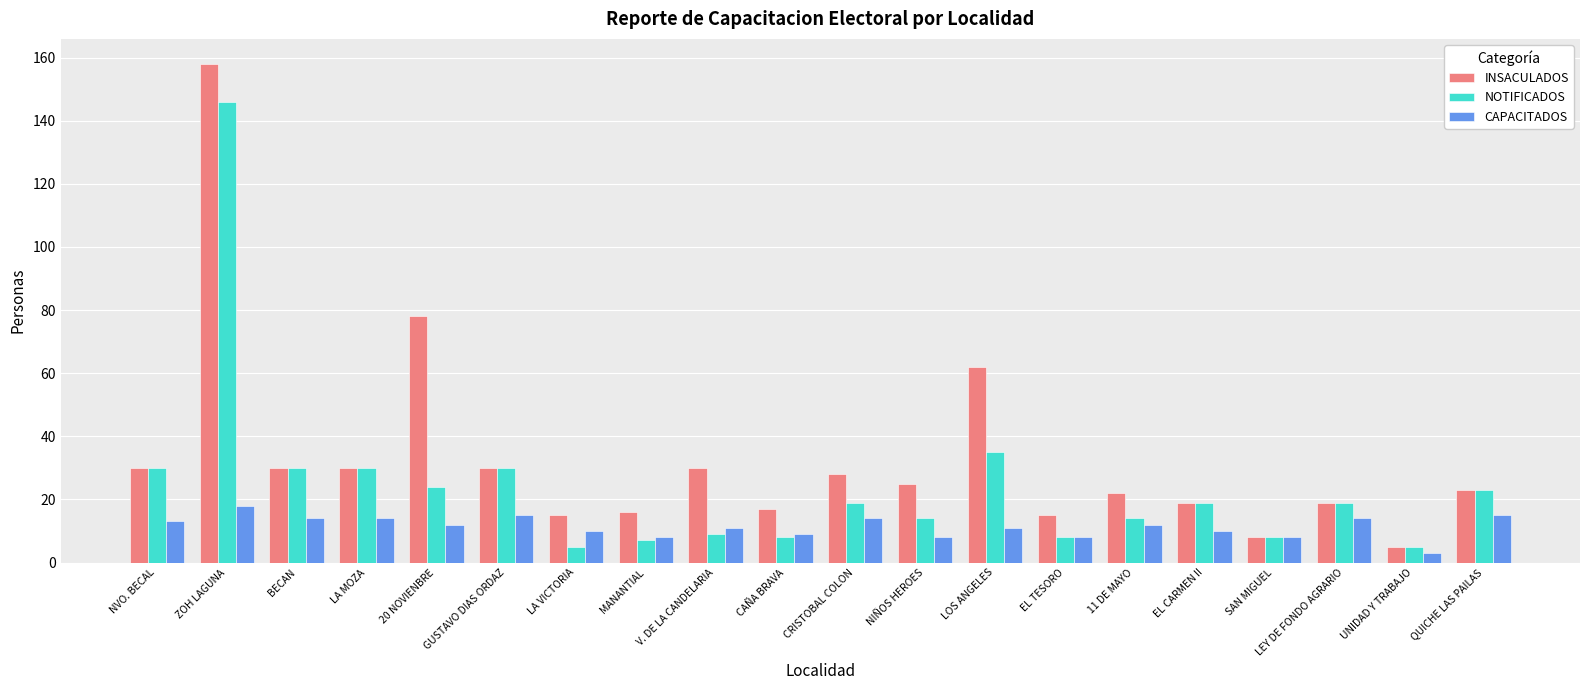

At which label is INSACULADOS closest to 81?

20 NOVIENBRE